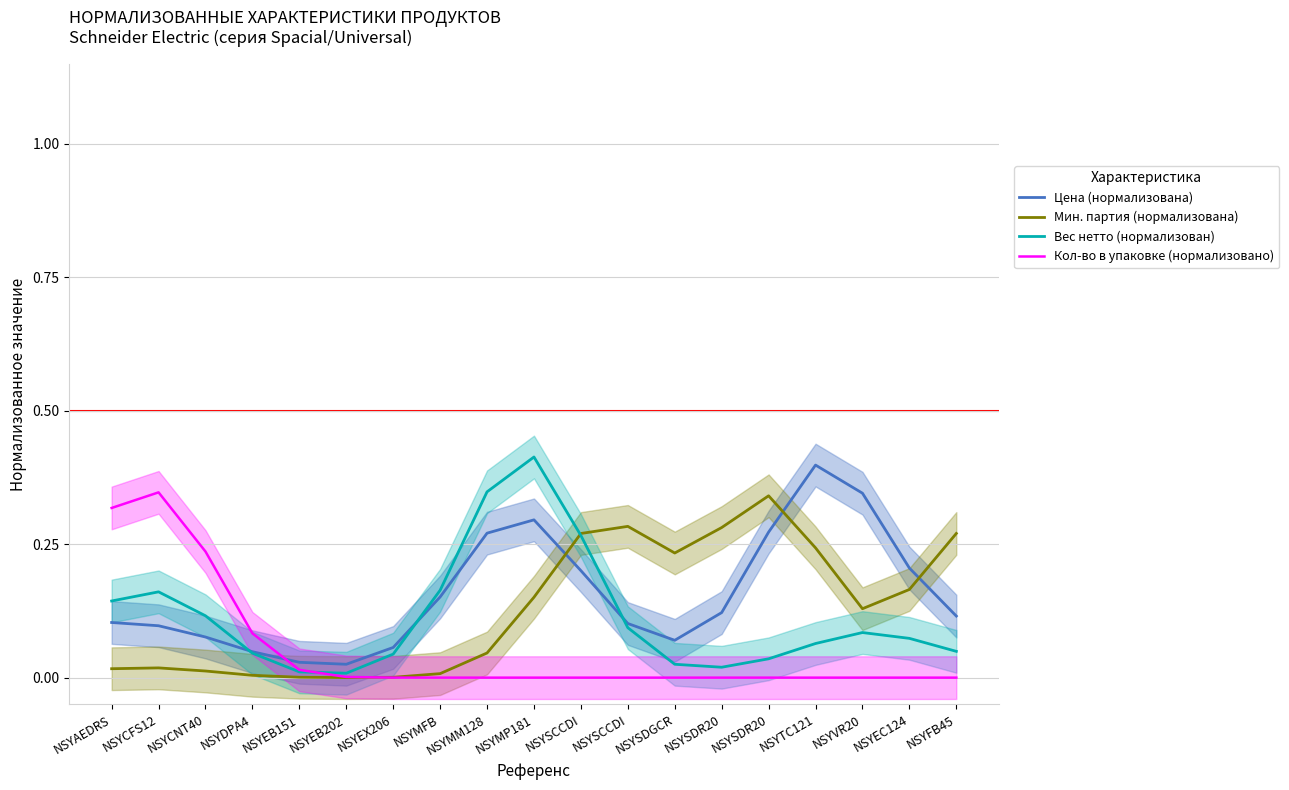

In Вес нетто (нормализован), how many points are lower than both neighbors (excluding endpoints)?

2